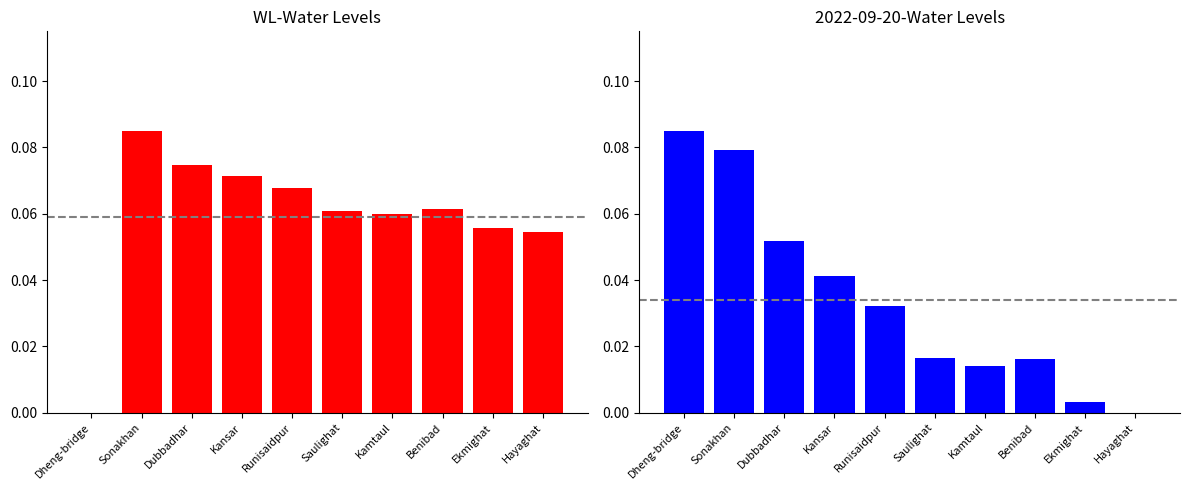

Which category has the lowest value across all series?

Dheng-bridge